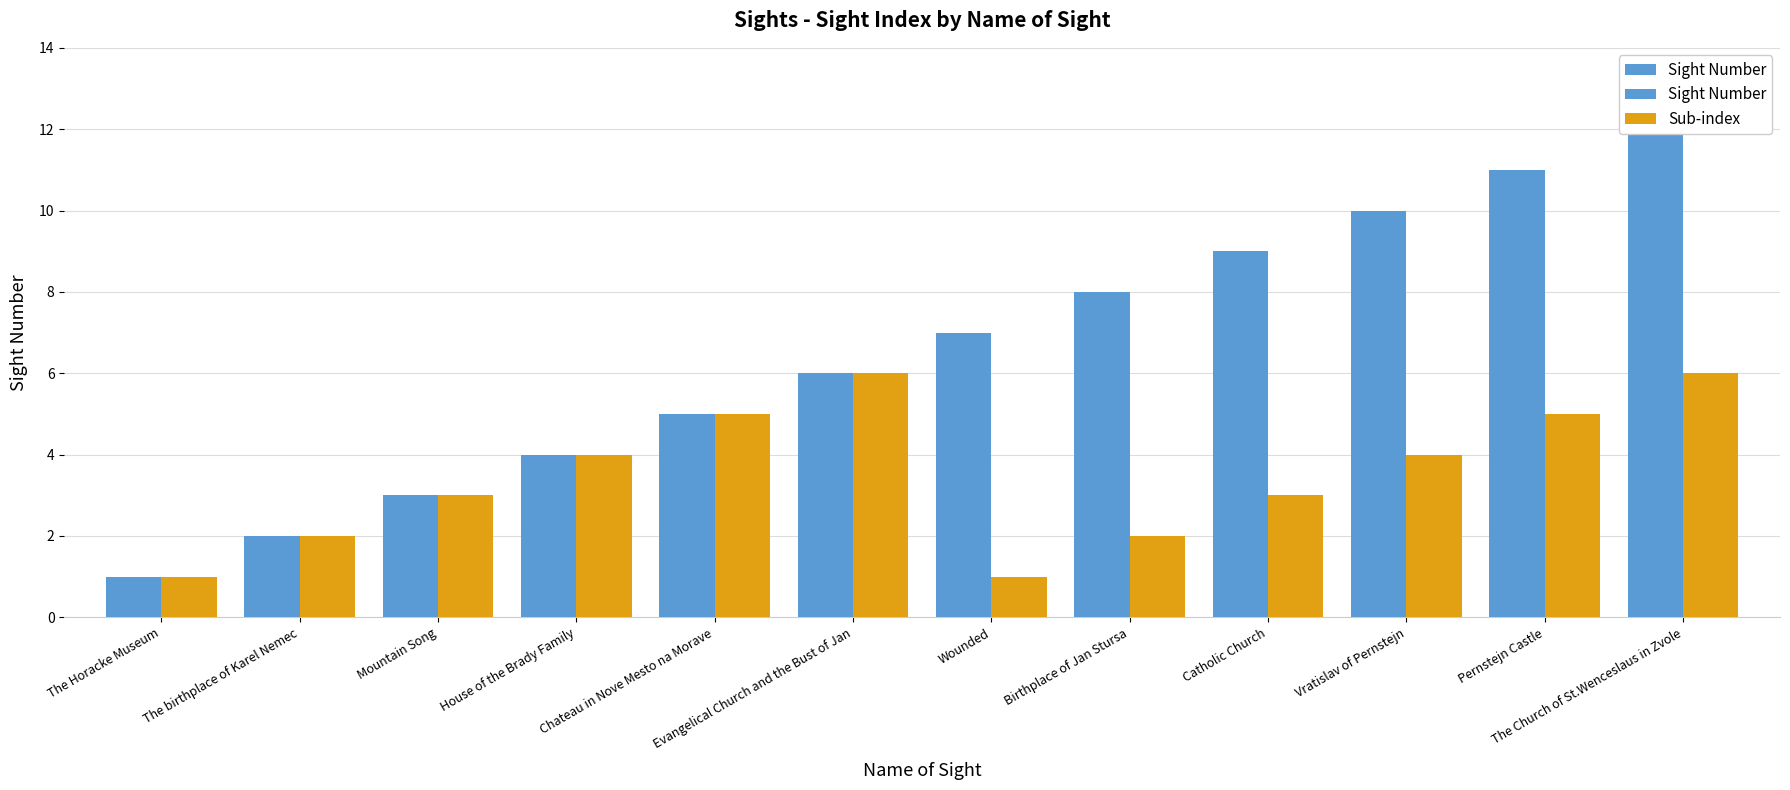

Is the value of Sight Number at Birthplace of Jan Stursa greater than the value of Sub-index at Mountain Song?

Yes